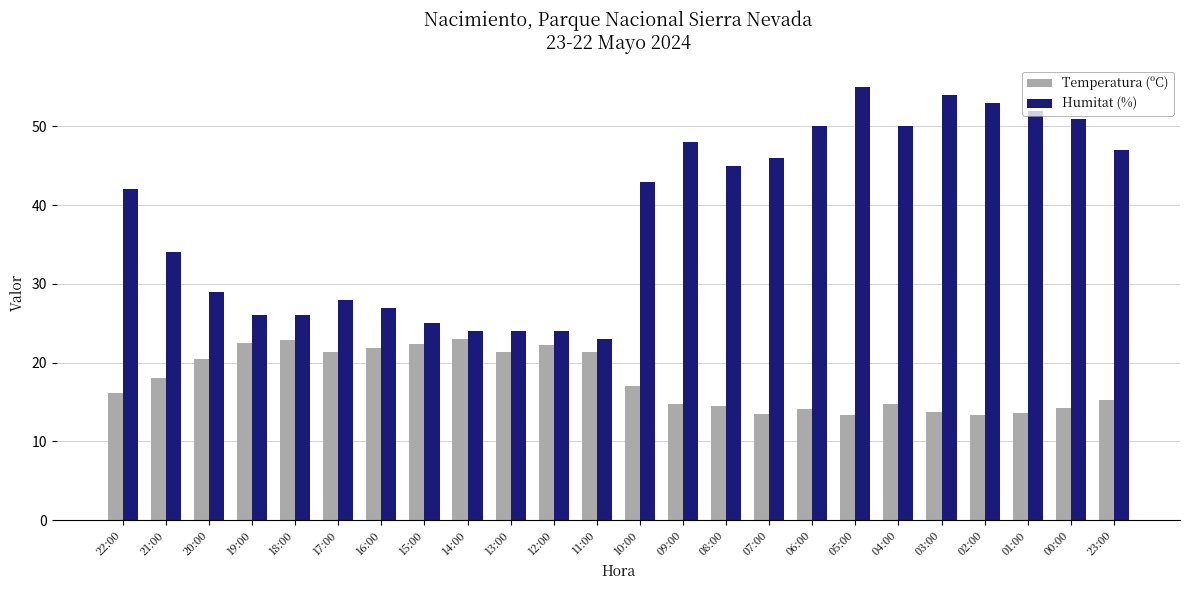

What is the difference between the maximum and second lowest values in the Temperatura (ºC) series?

9.6